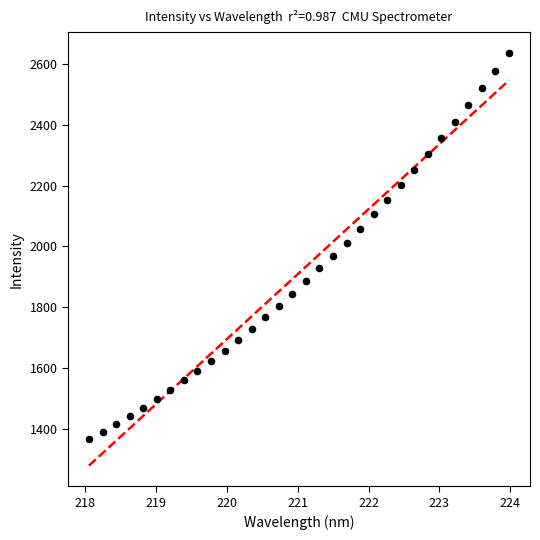

What is the range of Y values (max minus min)?

1271.1